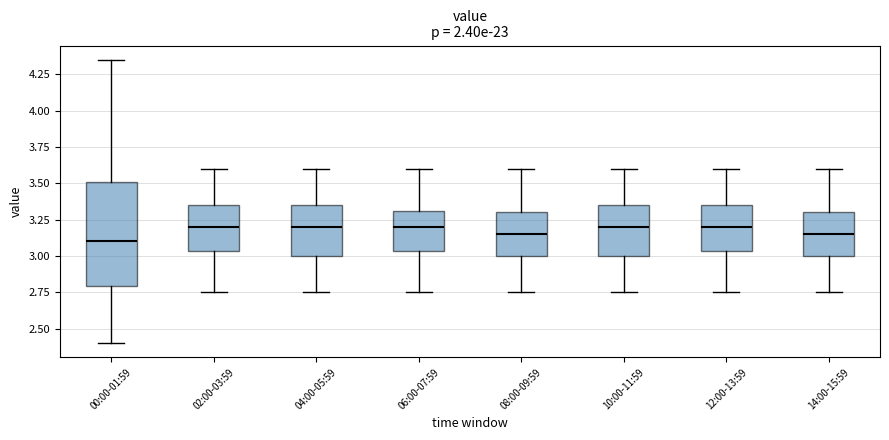

Reading left to right, read every box against the y-axis: the position of its median line, the range the box covers, and the ends of its whiskers. The values are not printed on the chart, so give them approximately, as read against the axis.

00:00-01:59: median 3.10, box 2.80 to 3.50, whiskers 2.40 to 4.35
02:00-03:59: median 3.20, box 3.05 to 3.35, whiskers 2.75 to 3.60
04:00-05:59: median 3.20, box 3.00 to 3.35, whiskers 2.75 to 3.60
06:00-07:59: median 3.20, box 3.05 to 3.30, whiskers 2.75 to 3.60
08:00-09:59: median 3.15, box 3.00 to 3.30, whiskers 2.75 to 3.60
10:00-11:59: median 3.20, box 3.00 to 3.35, whiskers 2.75 to 3.60
12:00-13:59: median 3.20, box 3.05 to 3.35, whiskers 2.75 to 3.60
14:00-15:59: median 3.15, box 3.00 to 3.30, whiskers 2.75 to 3.60